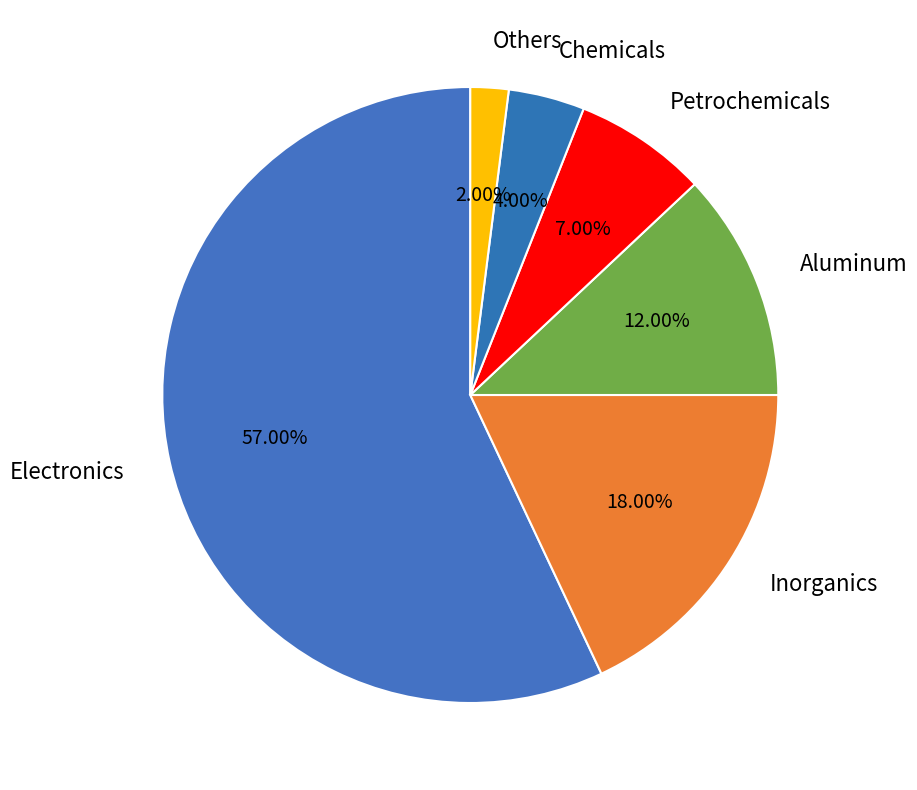

Rank the categories by value from lowest to highest.

Others, Chemicals, Petrochemicals, Aluminum, Inorganics, Electronics